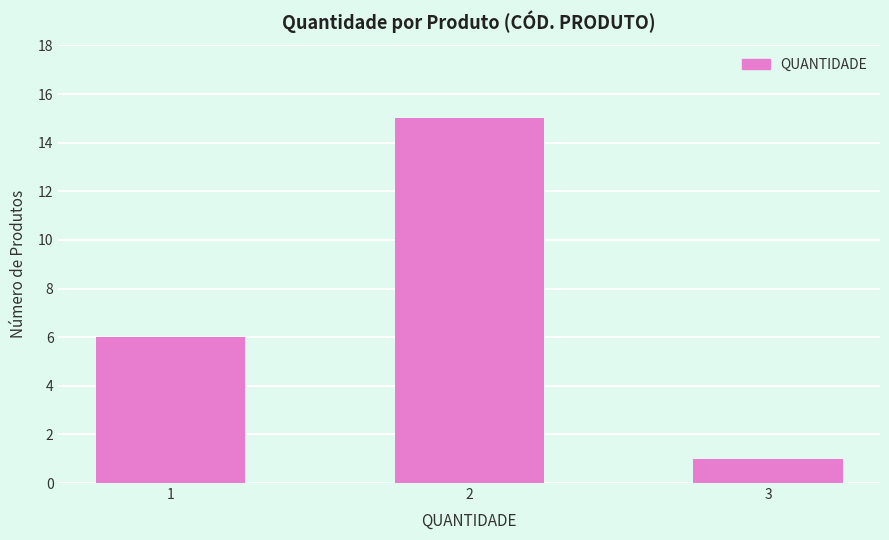

What is the average value?

7